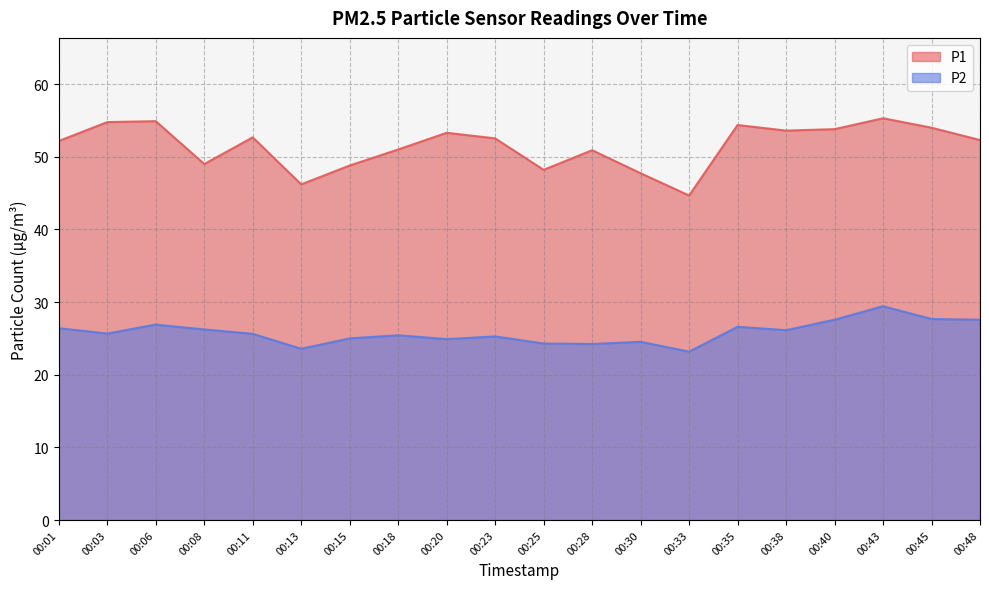

Where is the first local minimum for P1?

00:08